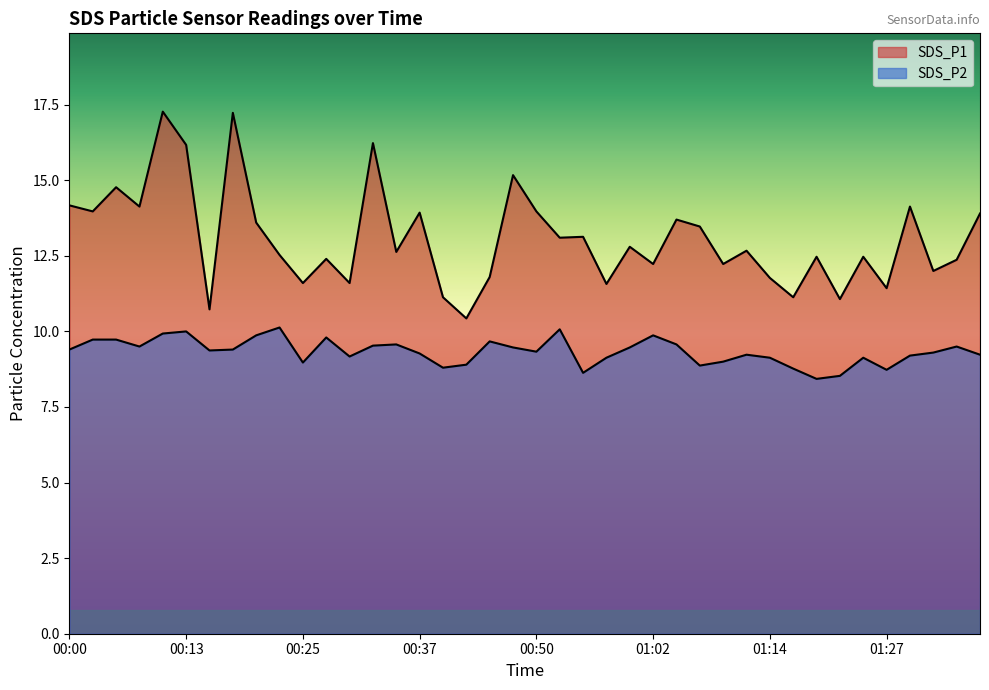

True or false: SDS_P2 and SDS_P1 cross at least once.

False